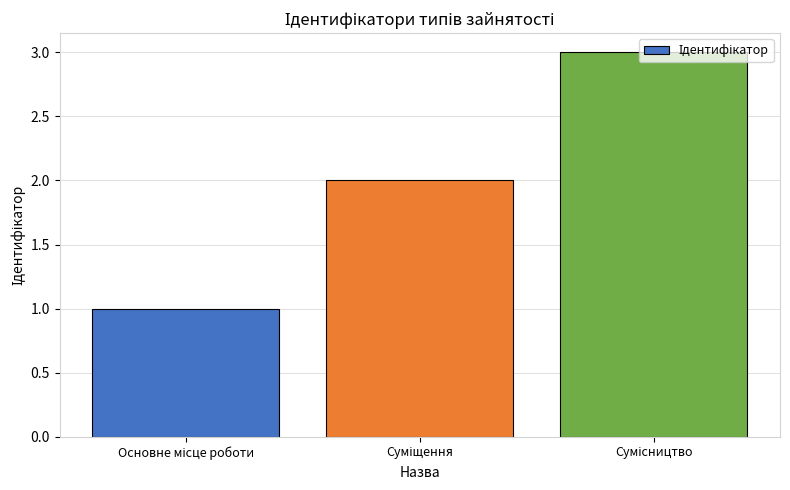

What is the sum of all values?

6